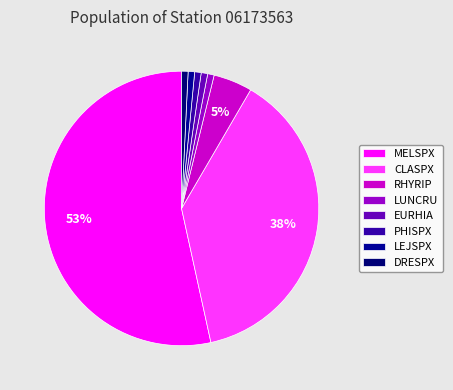

What percentage do CLASPX and DRESPX together represent?

38.9%